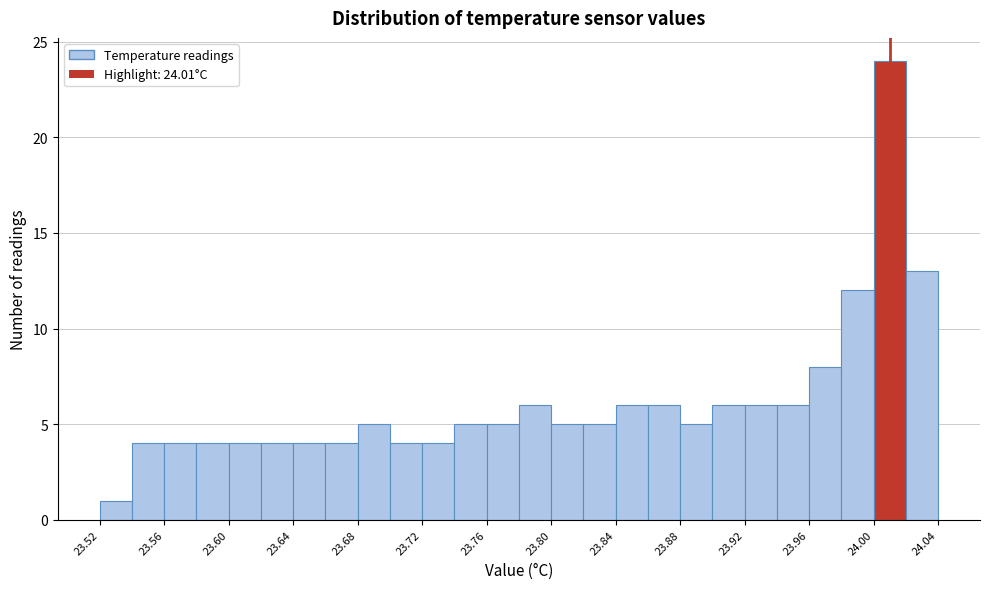

Which range on the x-axis has the tallest bar?

24.00 to 24.02